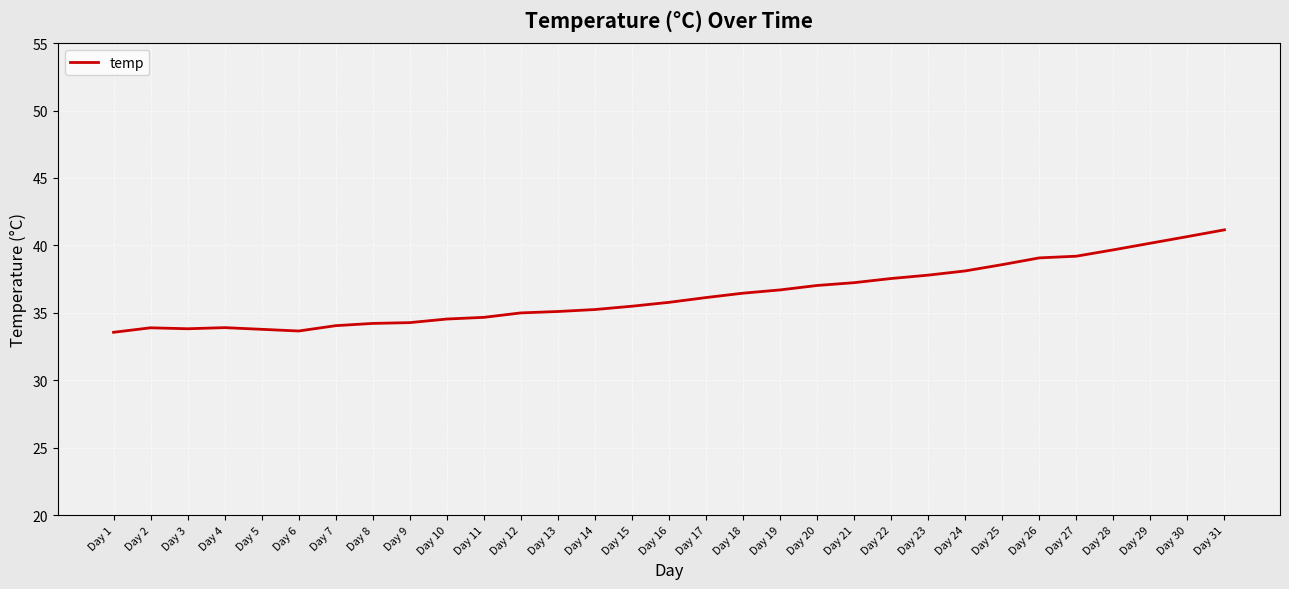

Which label corresponds to the largest value in the chart?

Day 31